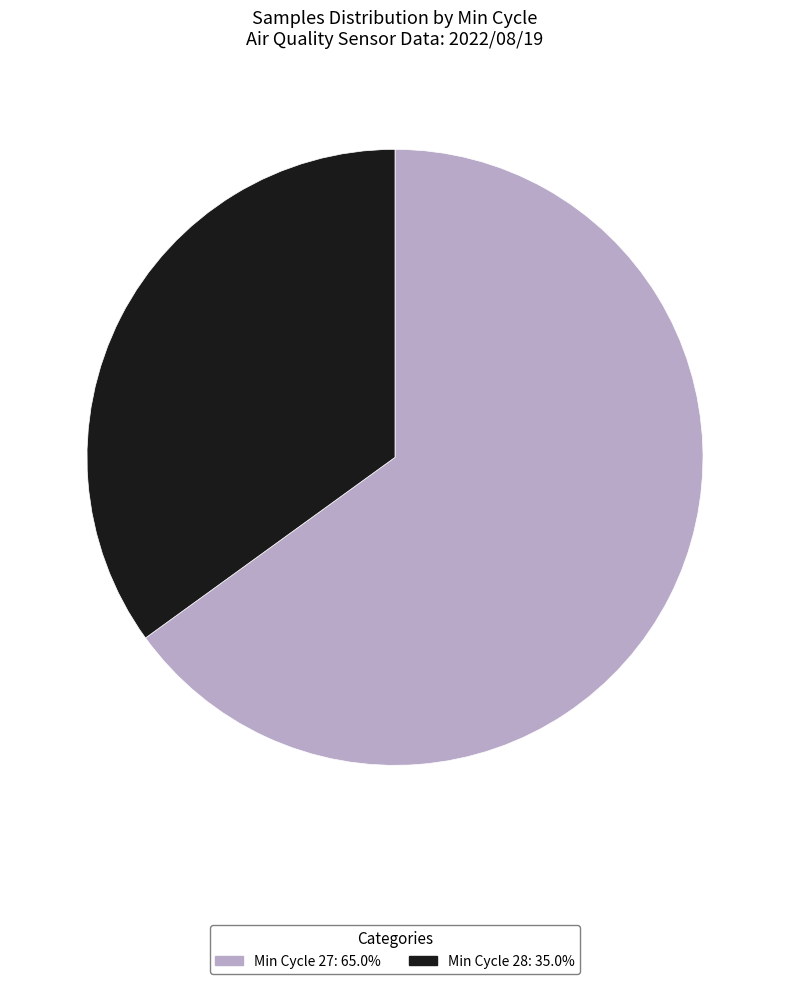

Is there a majority slice in this chart?

Yes